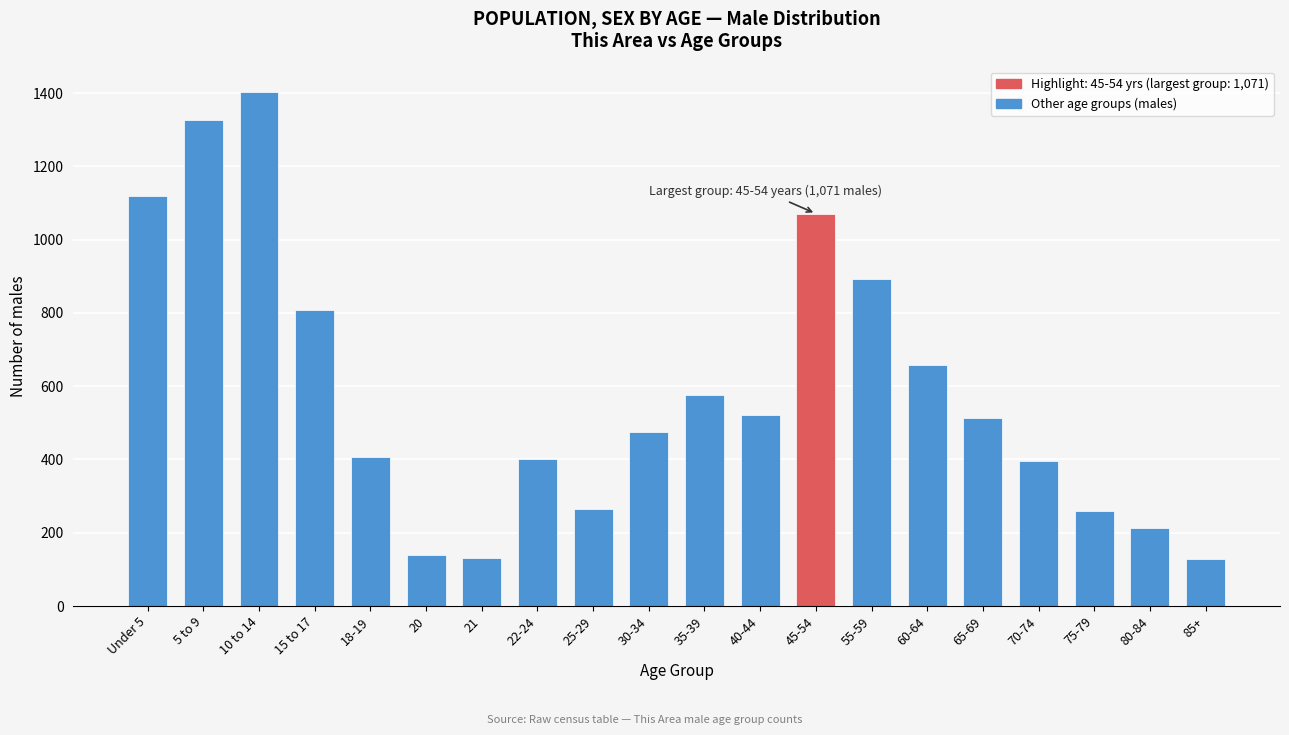

At which label is the value closest to 765?

15 to 17